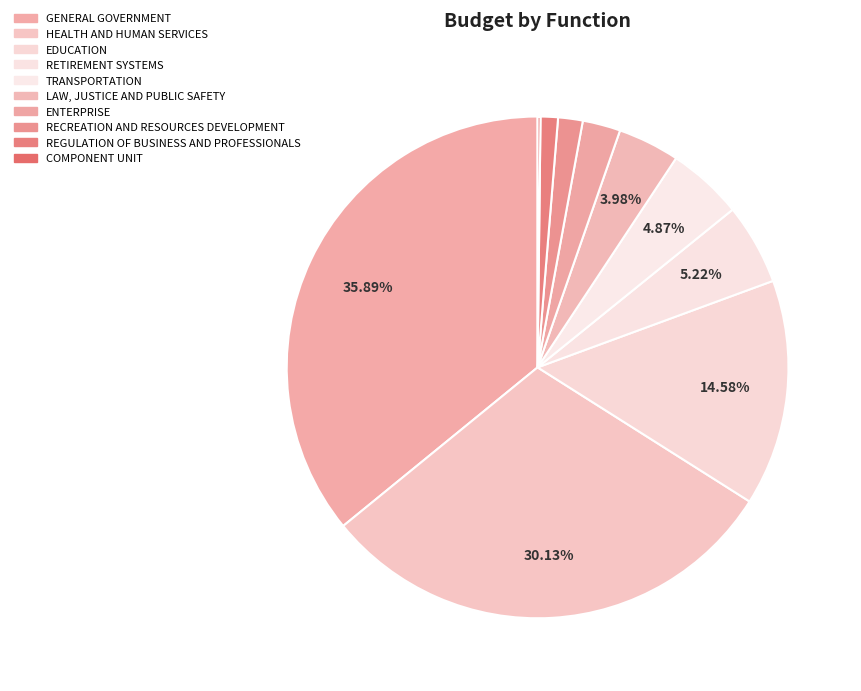

Does any single category account for the majority?

No